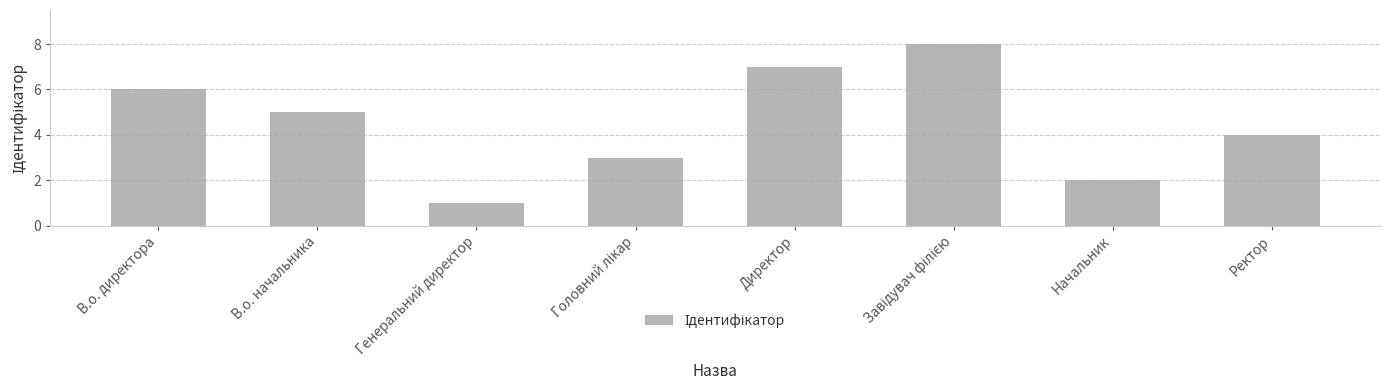

What is the change in value from Директор to Ректор?

-3